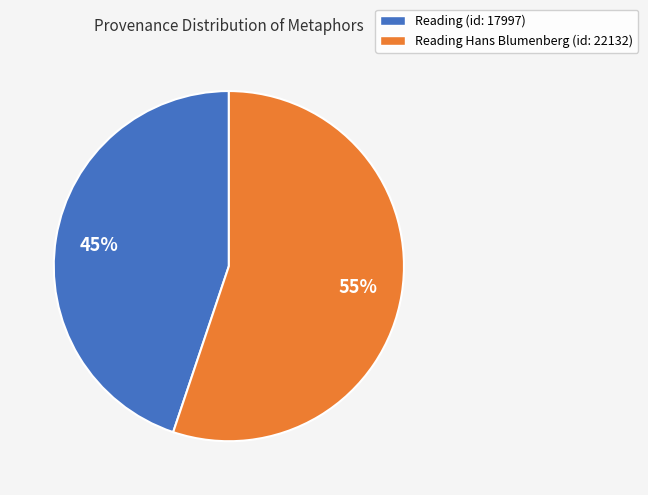

To the nearest percent, what percentage of the pie is Reading Hans Blumenberg (id: 22132)?

55%